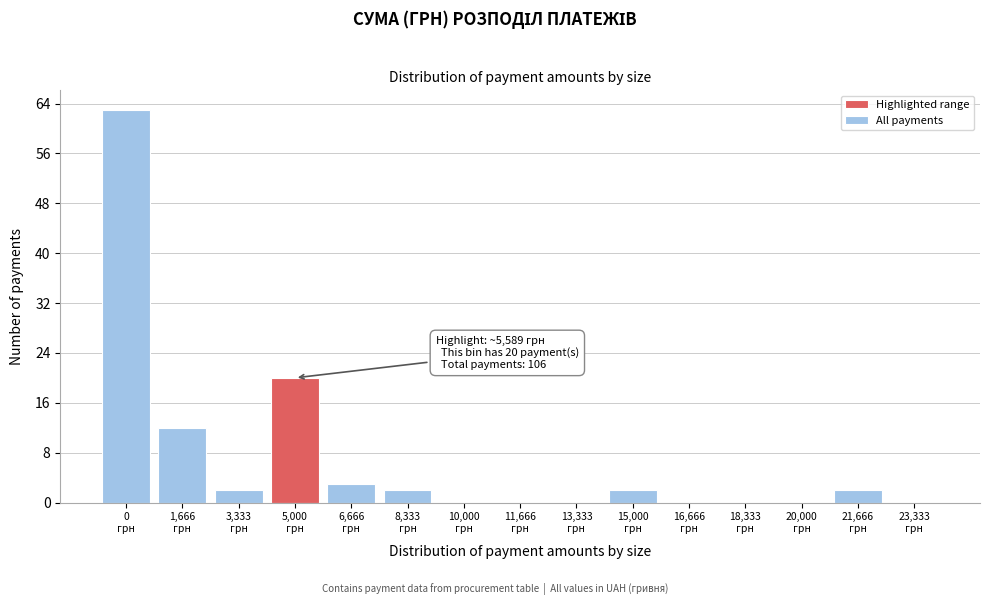

What is the maximum value shown in the chart?

63